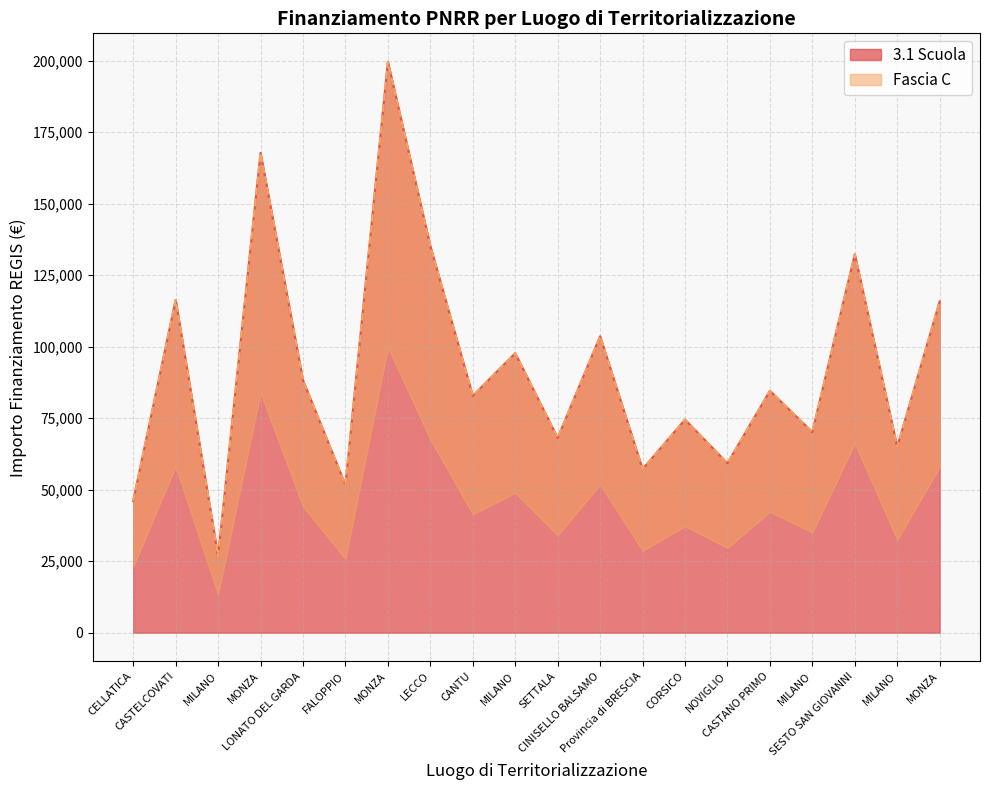

How many categories are shown in the chart?

20